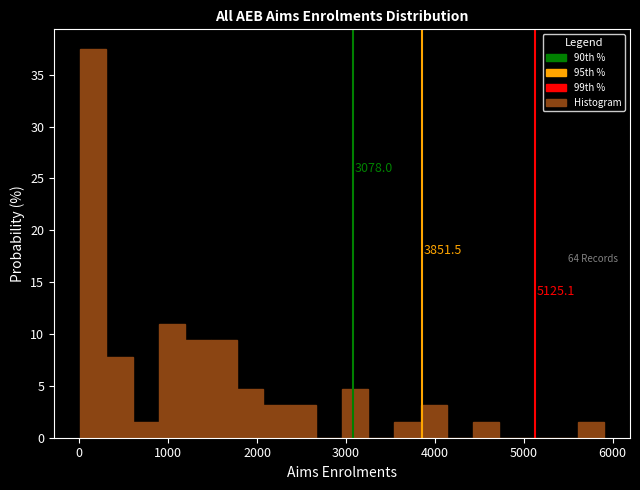

Read against the x-axis, roughly where is the centre of the tallest bar?

200